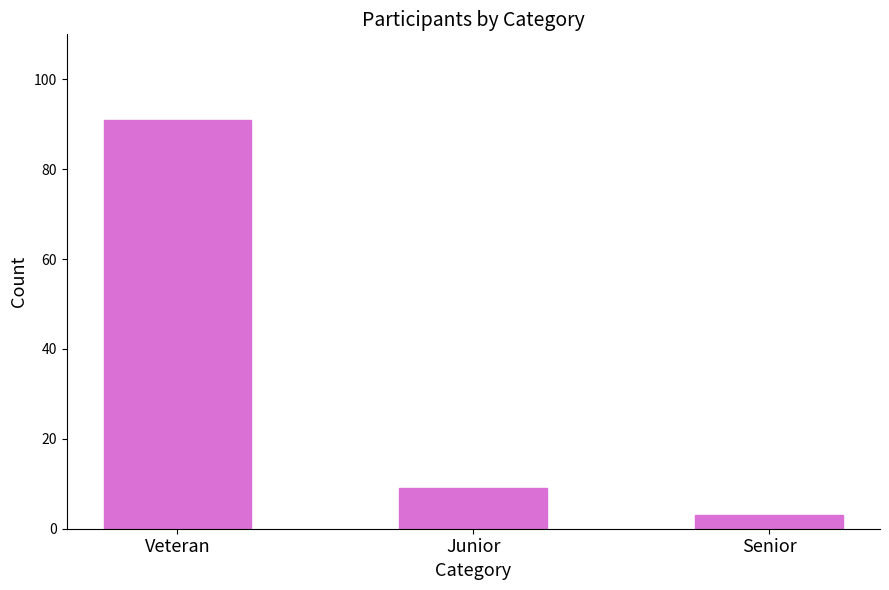

Which has a higher value, Junior or Senior?

Junior